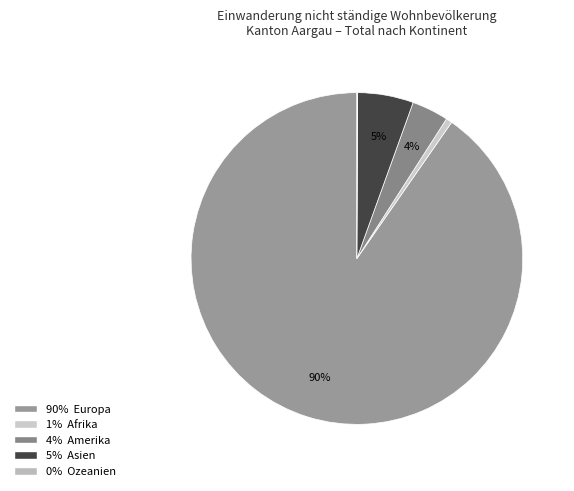

How many segments does this pie chart have?

5